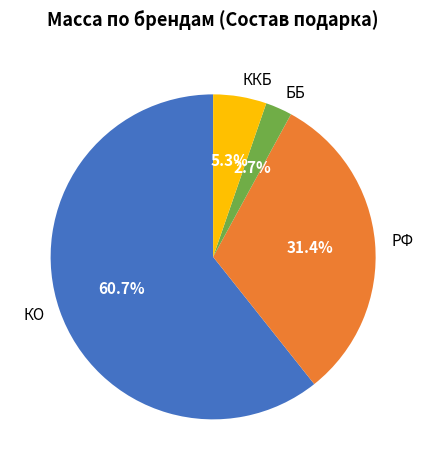

Which category has the smallest portion of the pie?

ББ